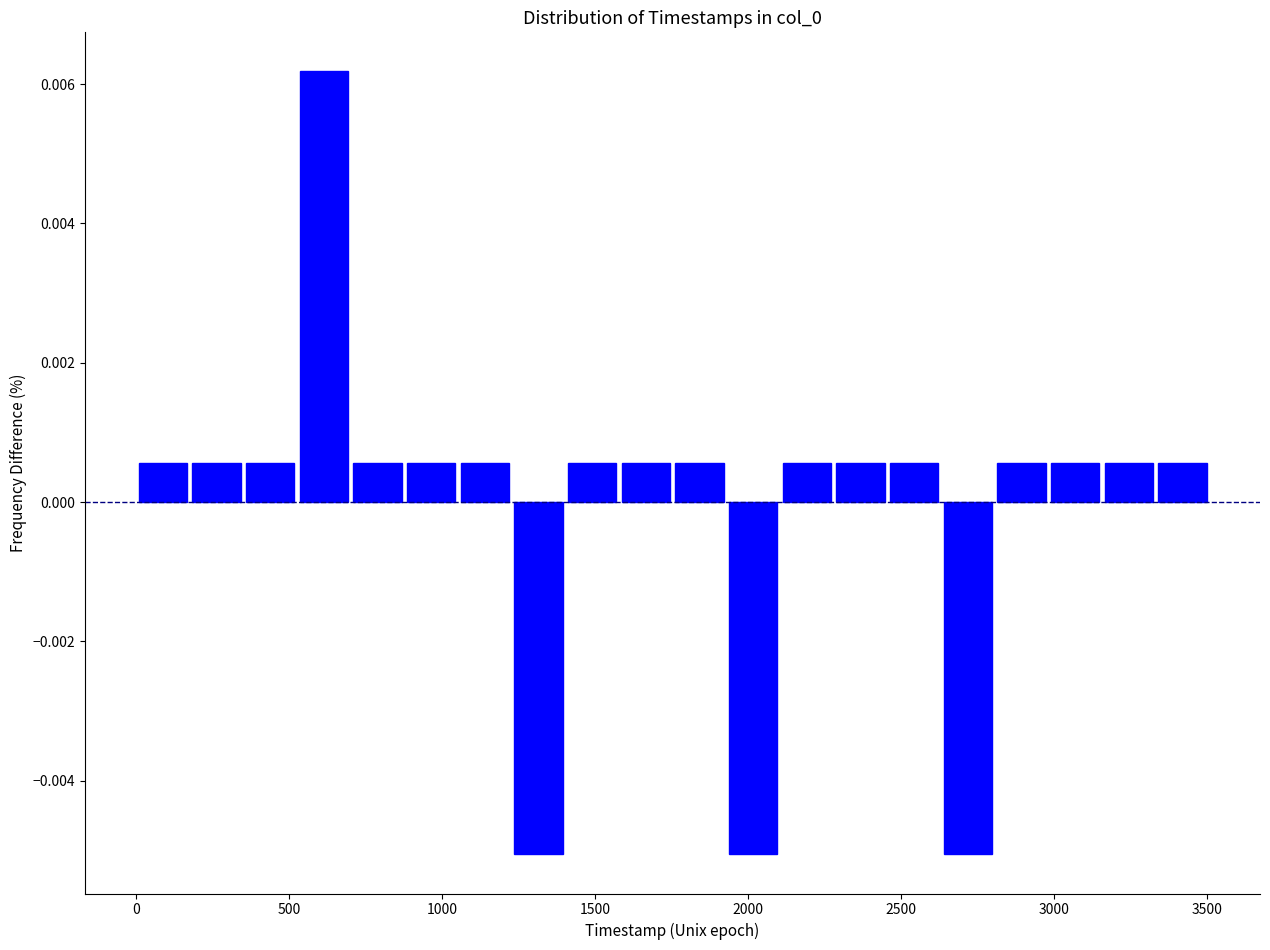

Around what value on the x-axis is the tallest bar? Give the approximate position of its centre, as read against the axis.

600